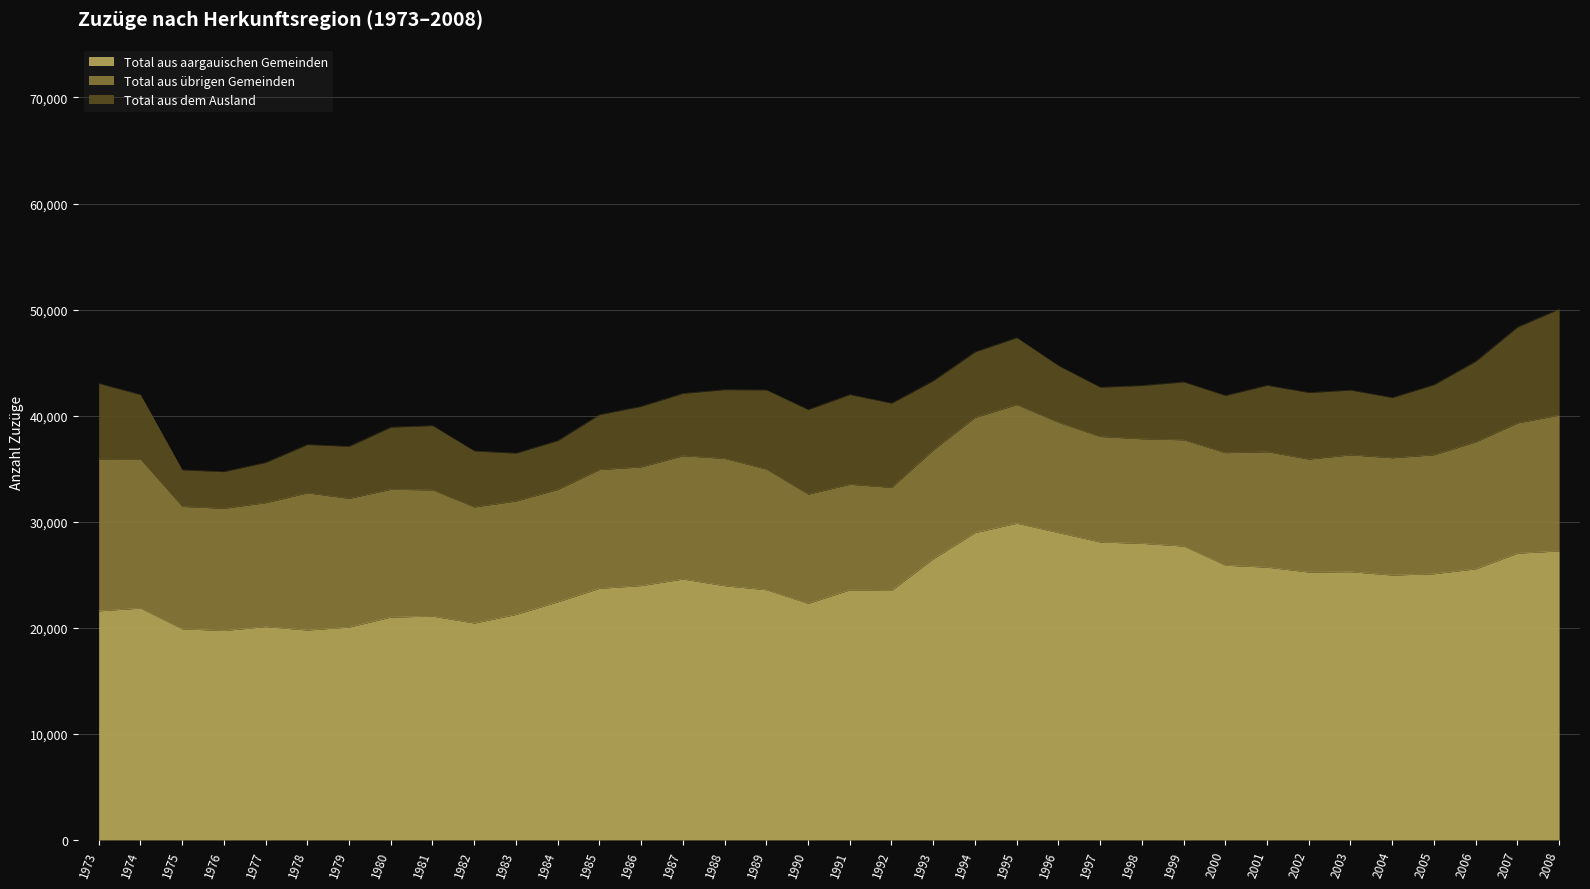

What is the value of the Total aus dem Ausland point at the 19th from the left?

8460